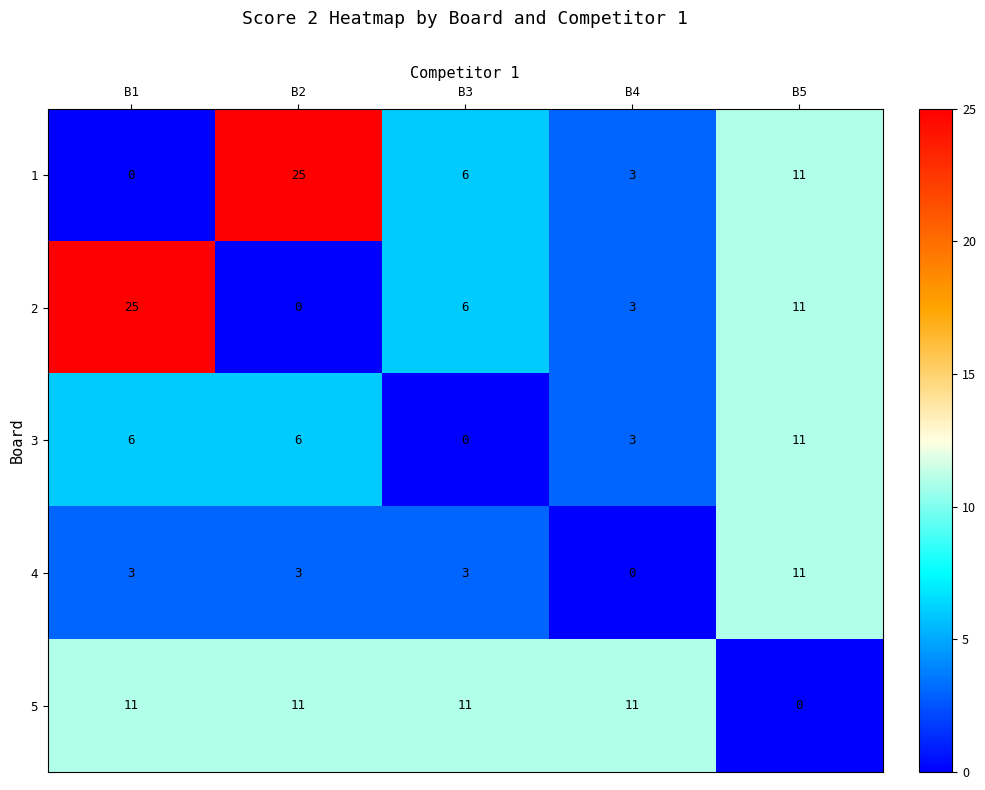

What is the difference between the highest and lowest values at B4?

11